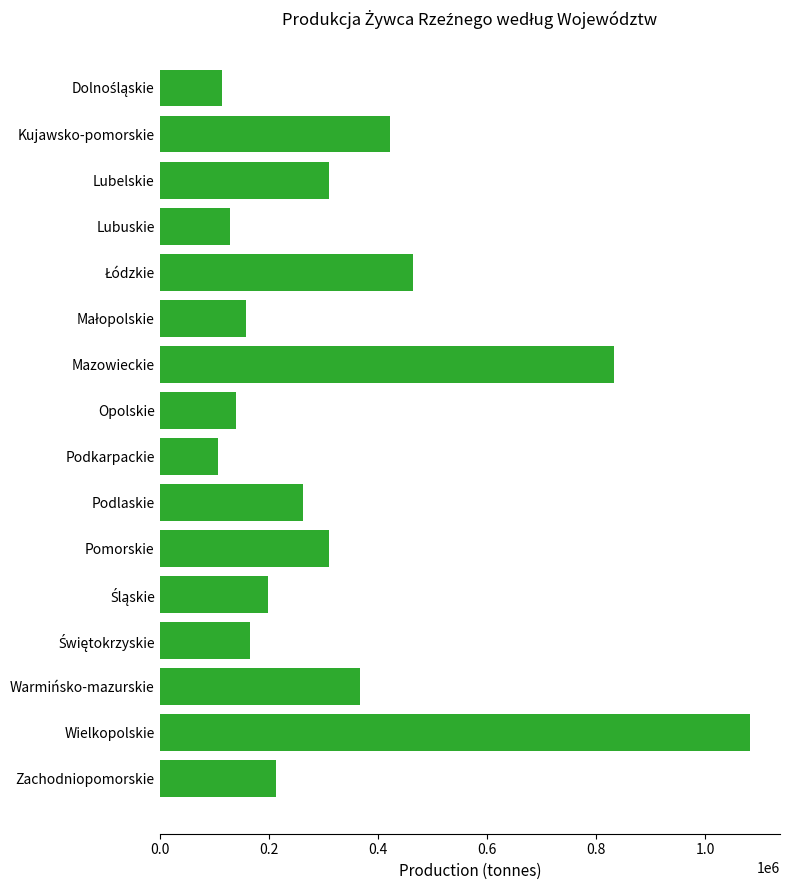

What is the label of the 9th bar from the bottom?

Opolskie